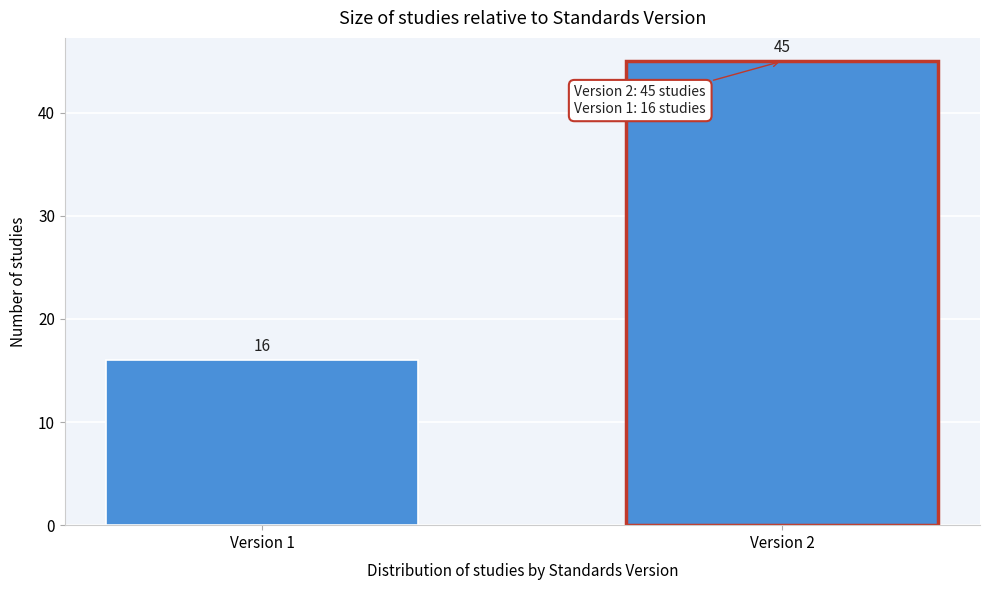

Reading left to right, transcribe all the data shown in this chart.

Version 1=16	Version 2=45